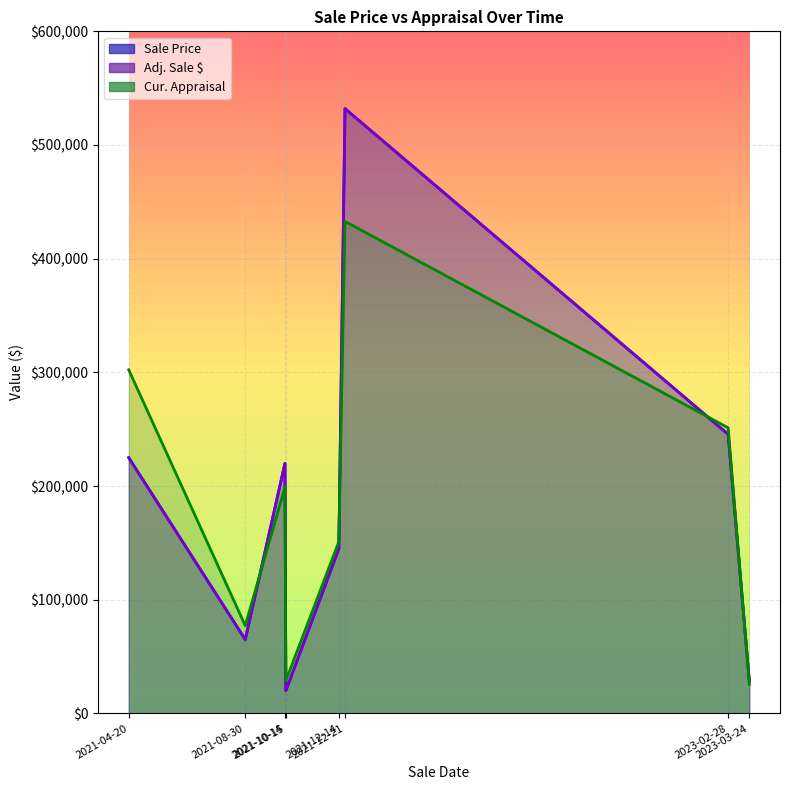

At which category is the sum across all series the highest?

2021-12-21